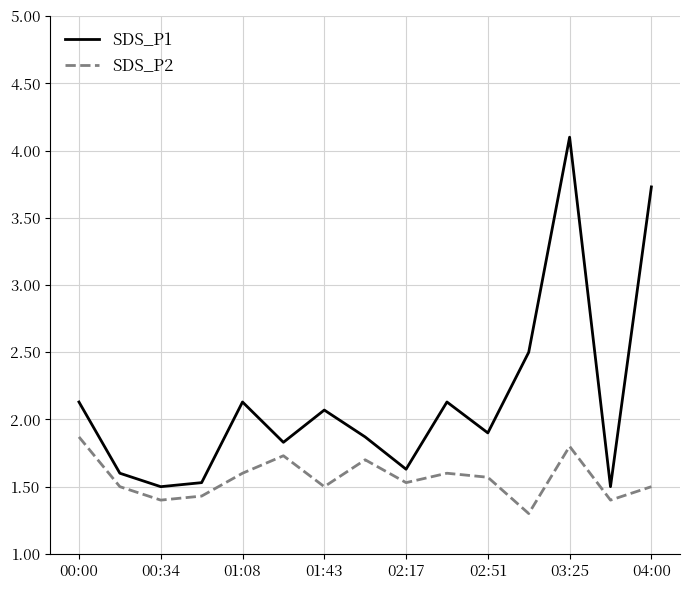

What is the maximum value for SDS_P2?

1.9